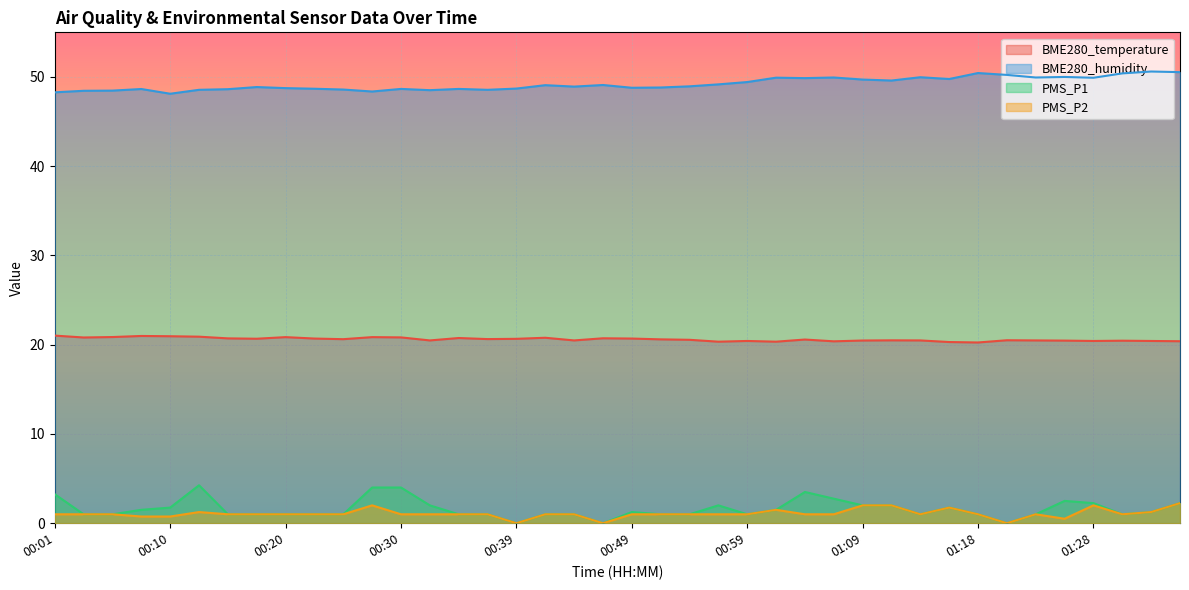

At 01:31, list the series in order from smallest to largest.

PMS_P1, PMS_P2, BME280_temperature, BME280_humidity